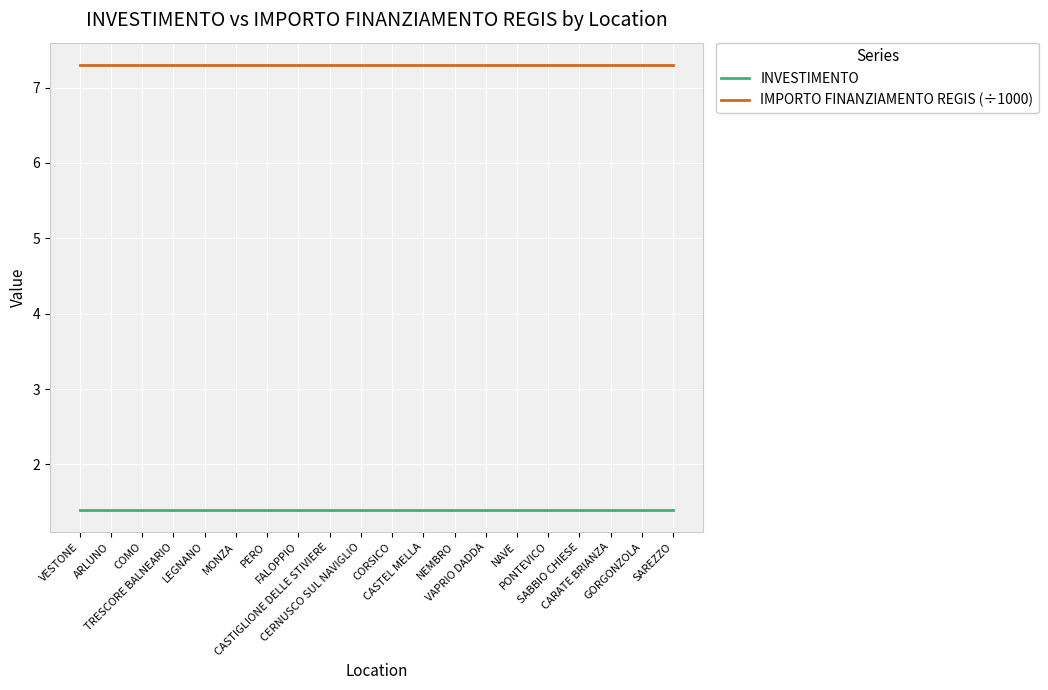

What is the smallest value displayed?

1.4